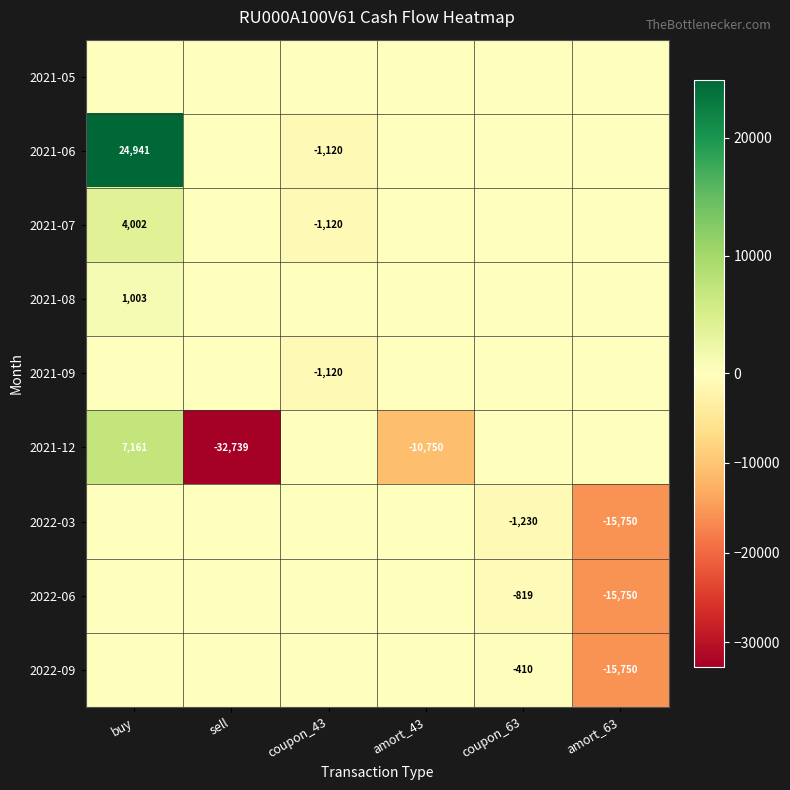

At which label does 2021-07 reach its peak?

buy